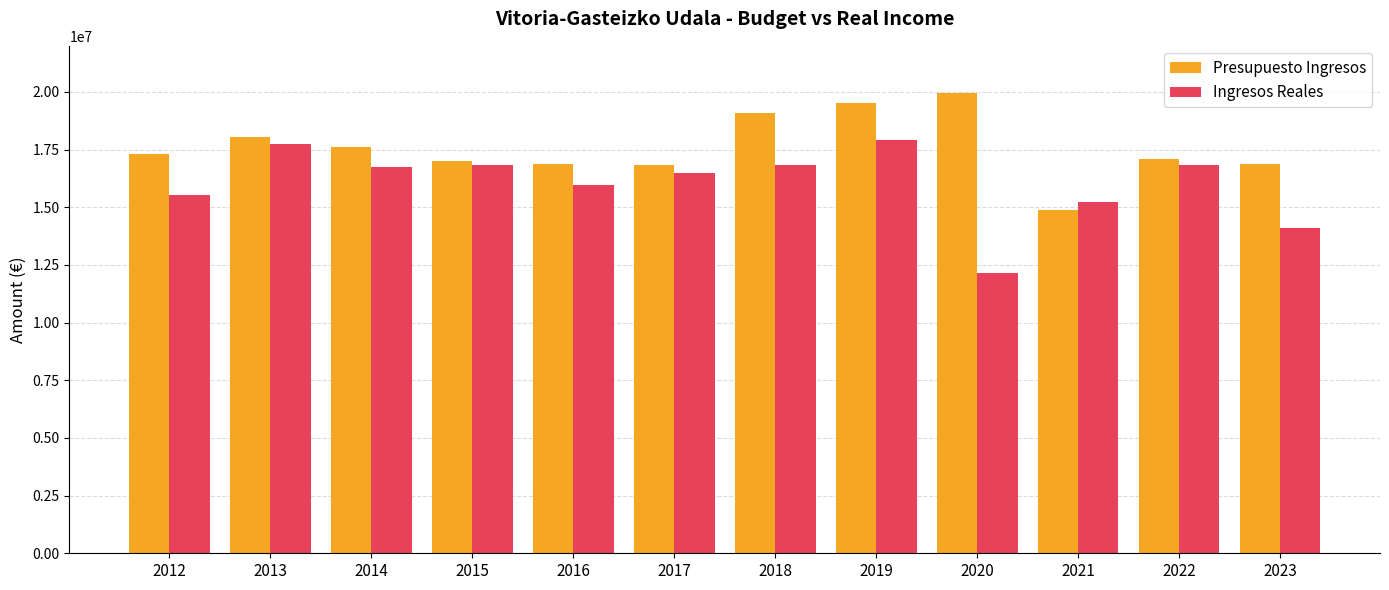

What is the lowest value of the Presupuesto Ingresos series?

14881798.3